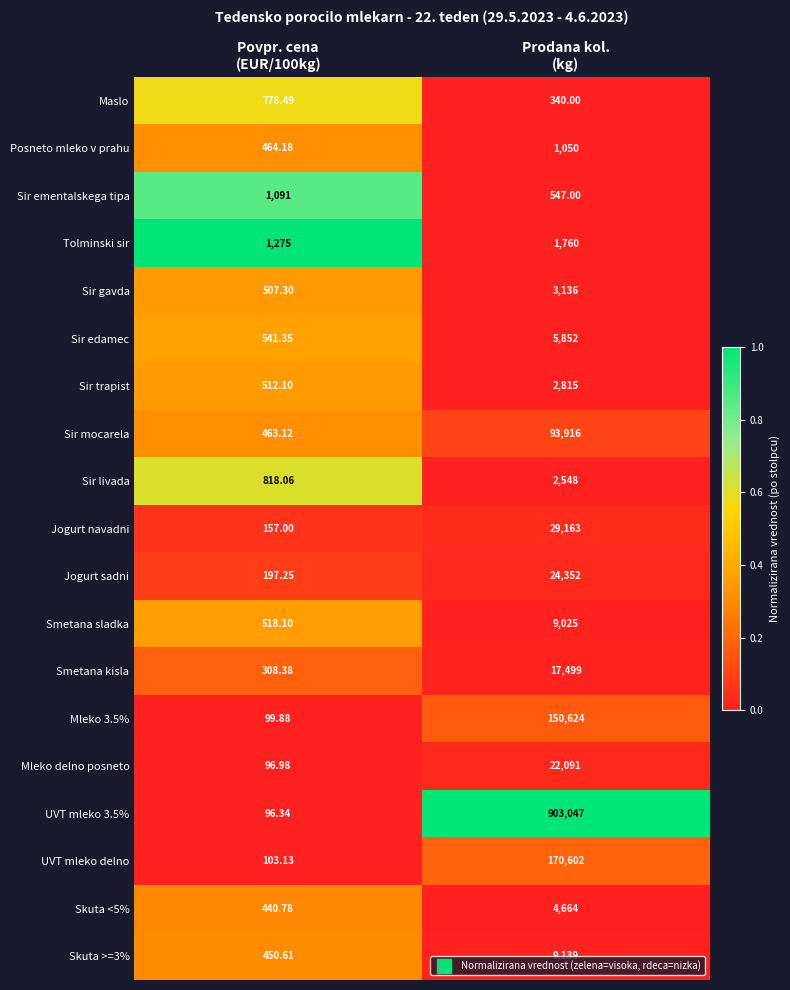

Which label corresponds to the smallest value in the chart?

Povpr. cena
(EUR/100kg)